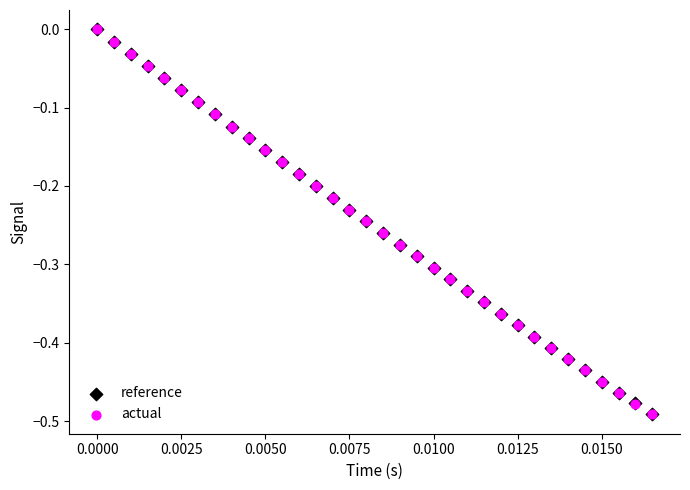

What are all the series names shown in the legend?

reference, actual